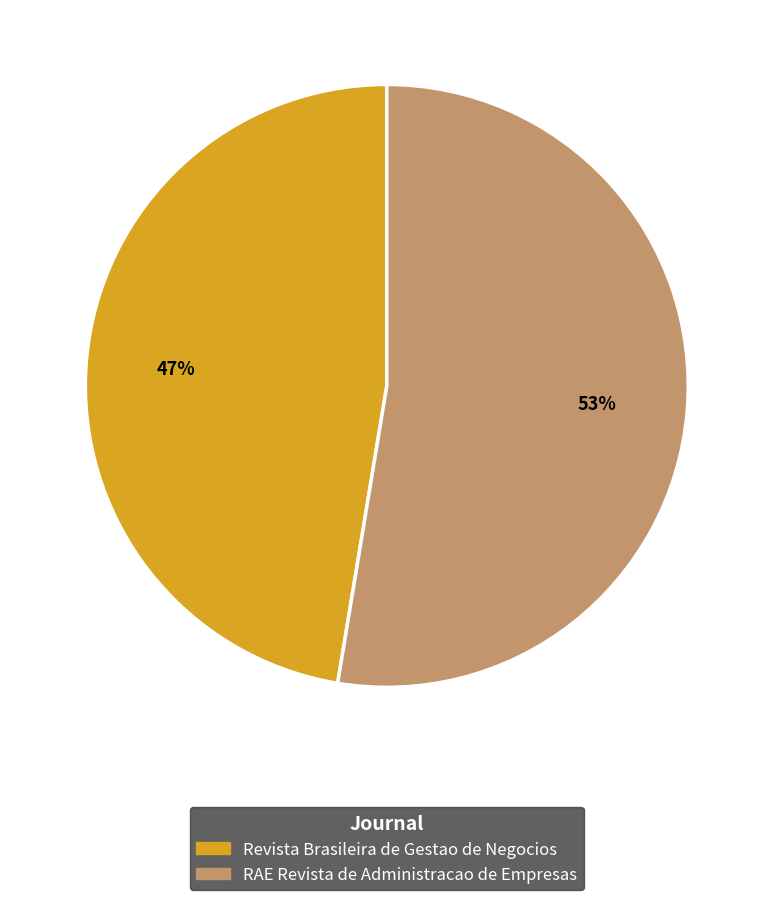

Combined, do RAE Revista de Administracao de Empresas and Revista Brasileira de Gestao de Negocios account for over 50%?

Yes